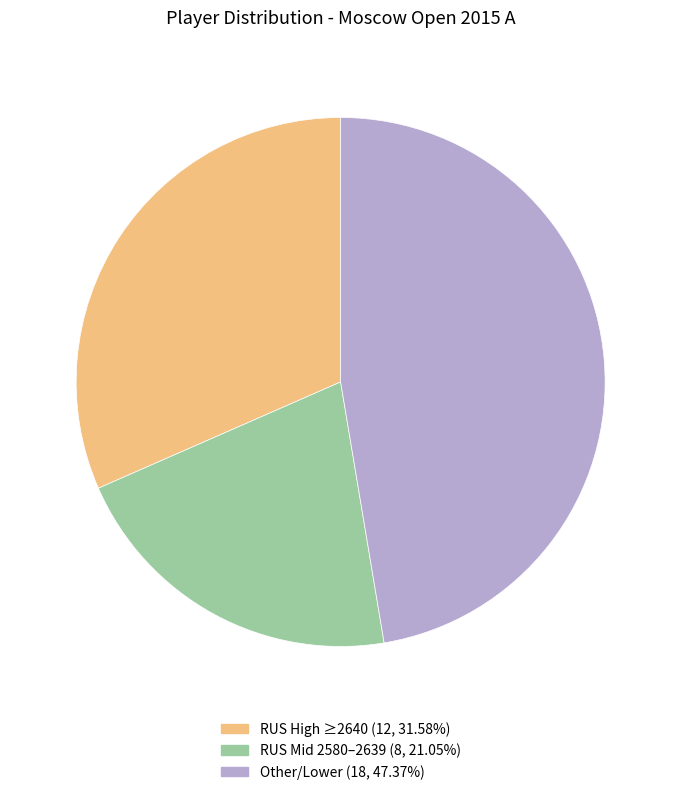

Does any single category account for the majority?

No